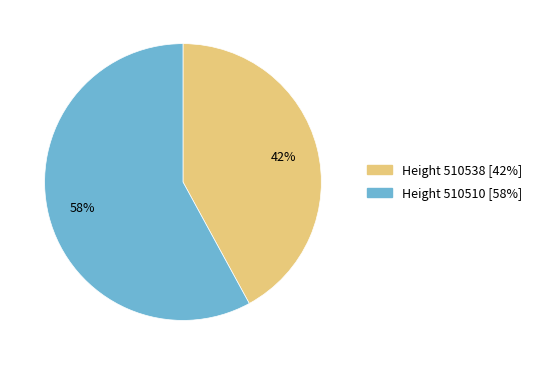

Is there a majority slice in this chart?

Yes